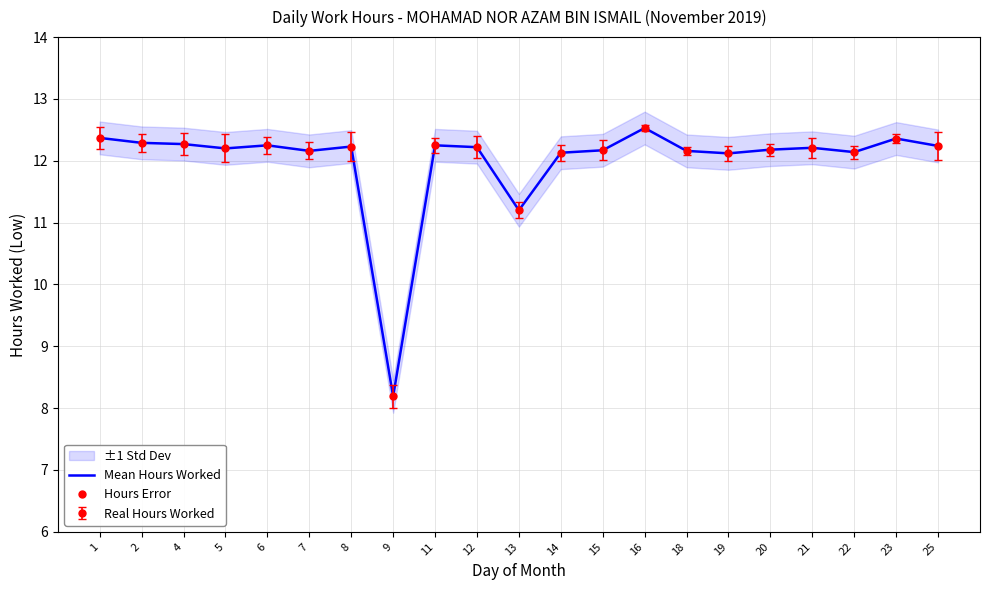

How many values are below 12?

2